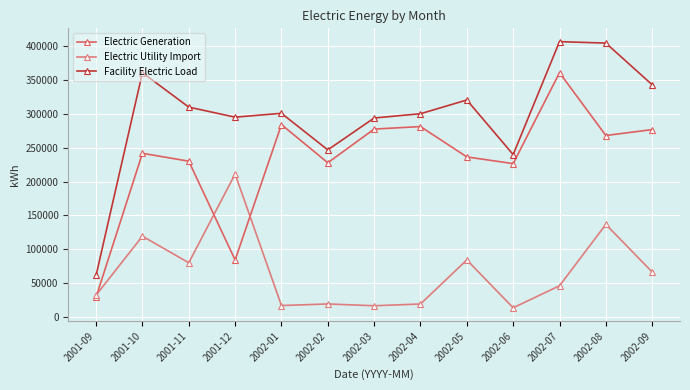

The Facility Electric Load series shows 320535.8 at 2002-05. True or false?

True